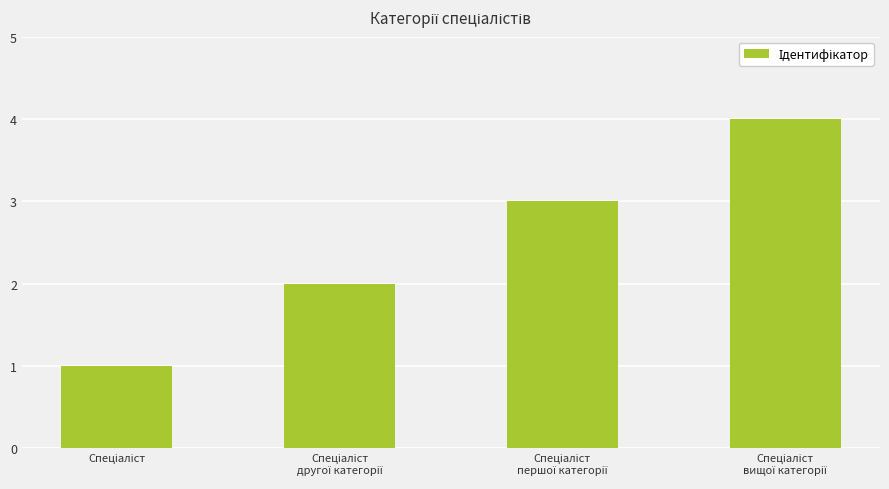

What is the sum of all values?

10